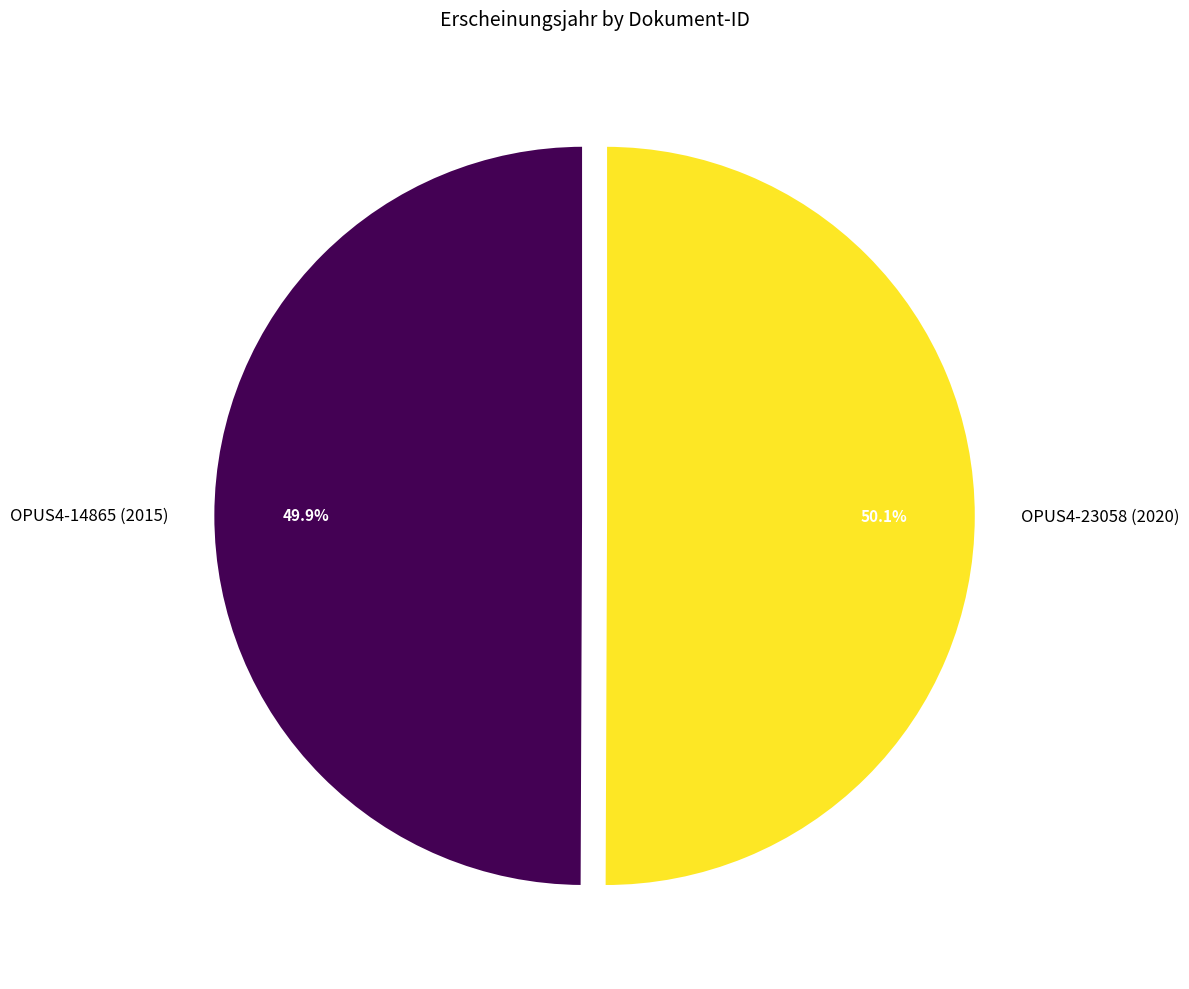

Does any single category account for the majority?

Yes